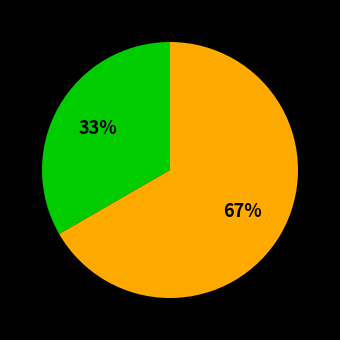

Is there a majority slice in this chart?

Yes